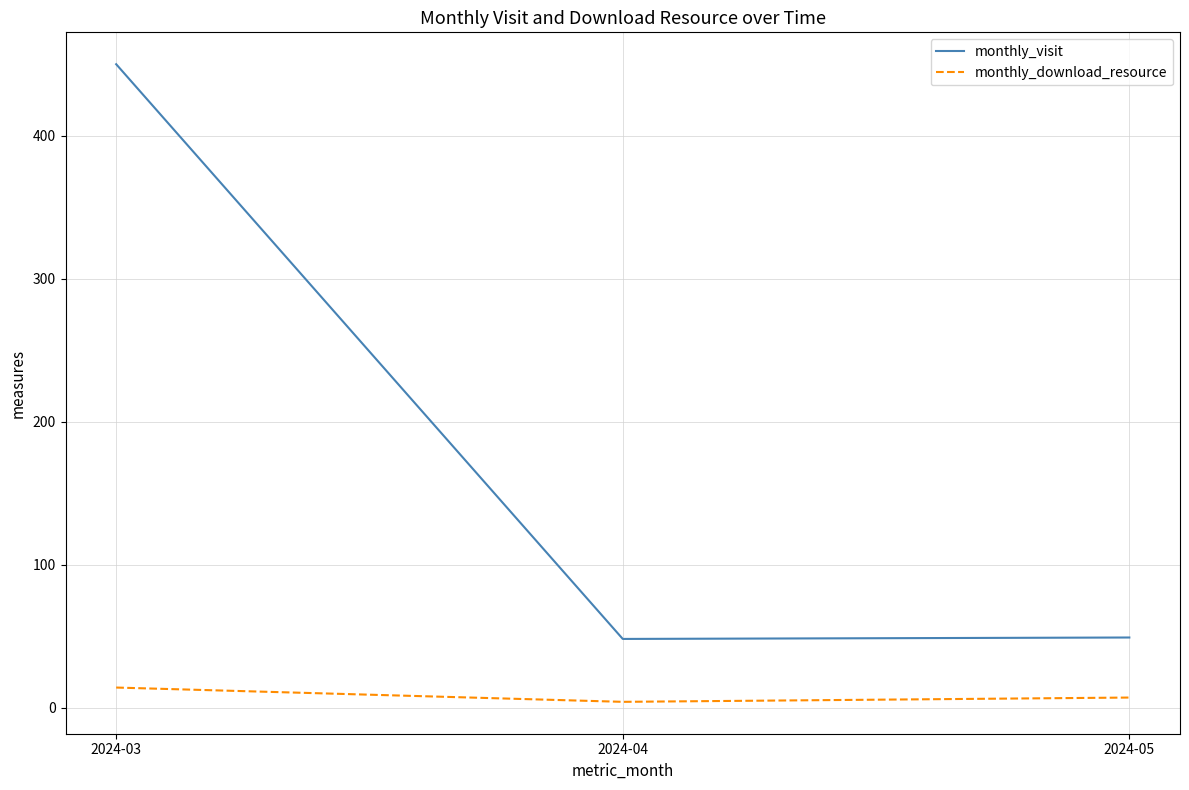

Is the value of monthly_download_resource at 2024-04 greater than the value of monthly_visit at 2024-03?

No